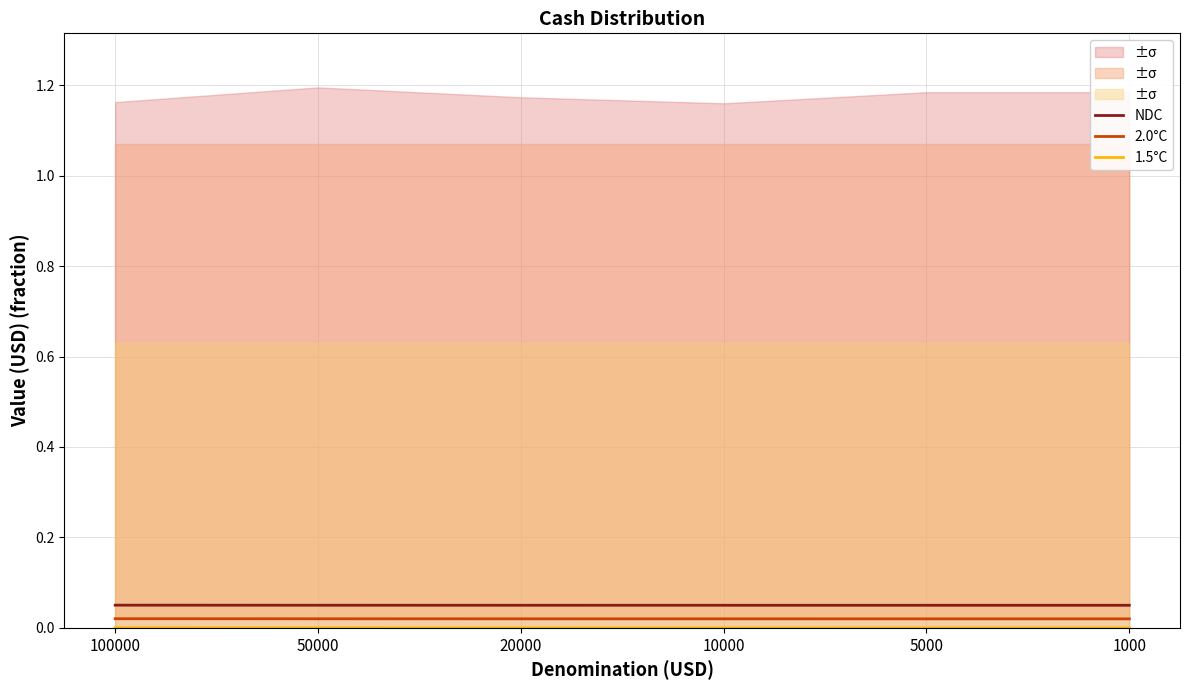

Is this an area chart (filled region under the line)?

No